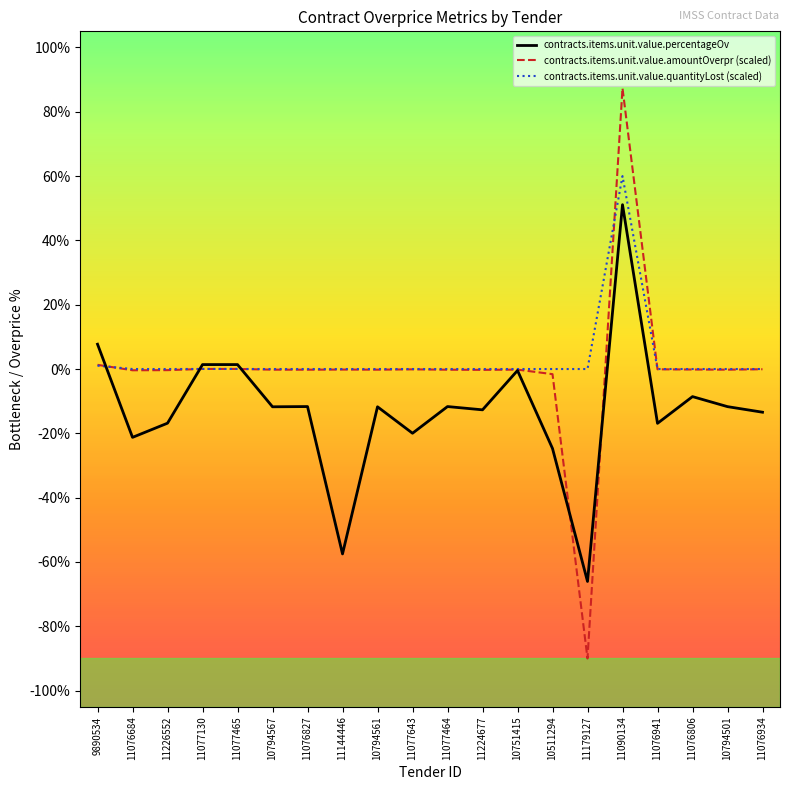

What is the label of the 4th point from the left?

11077130